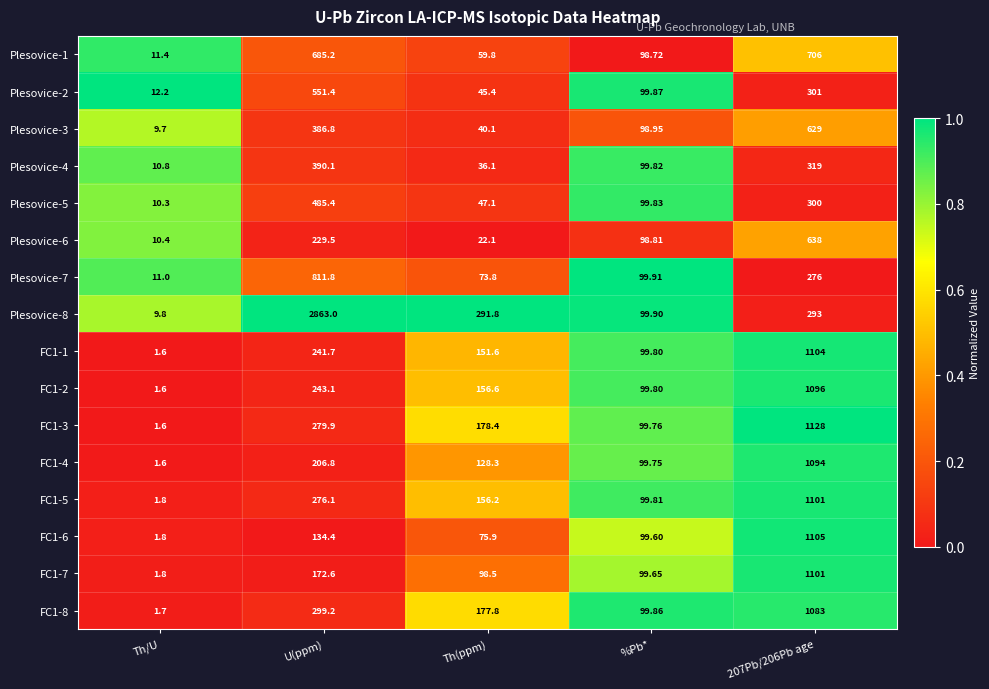

Is the value of FC1-1 at U(ppm) greater than the value of FC1-5 at U(ppm)?

No